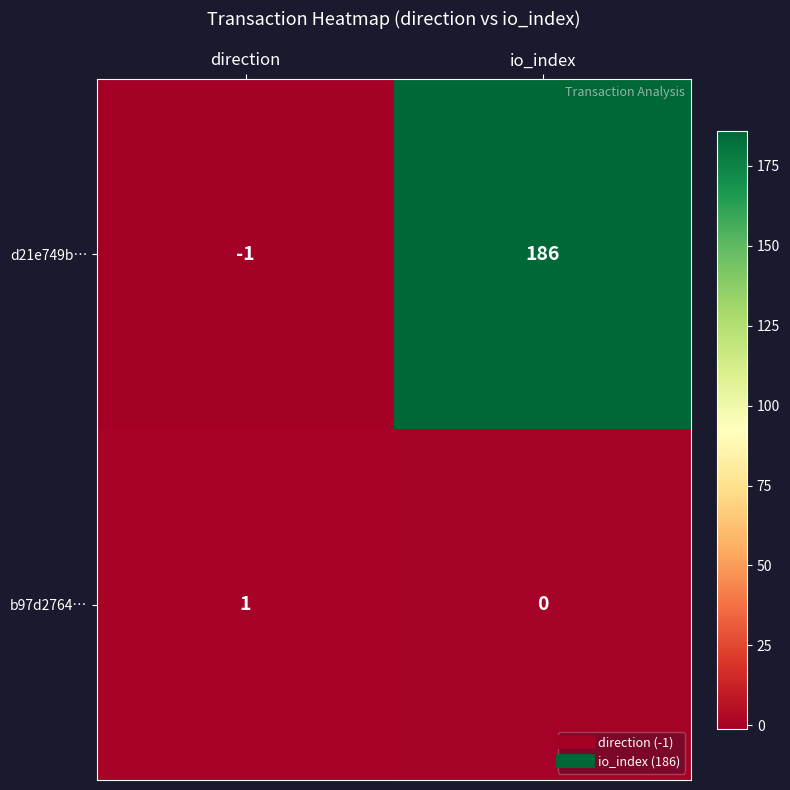

Count the number of data series in this chart.

2